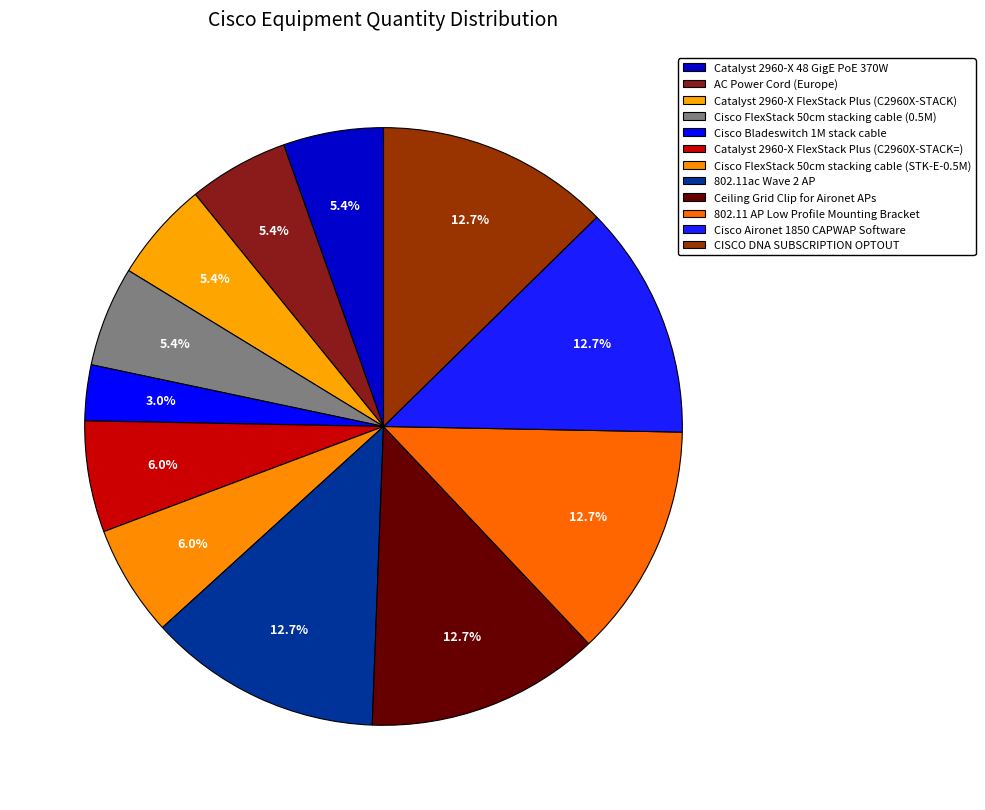

What is the smallest slice in the pie chart?

Cisco Bladeswitch 1M stack cable